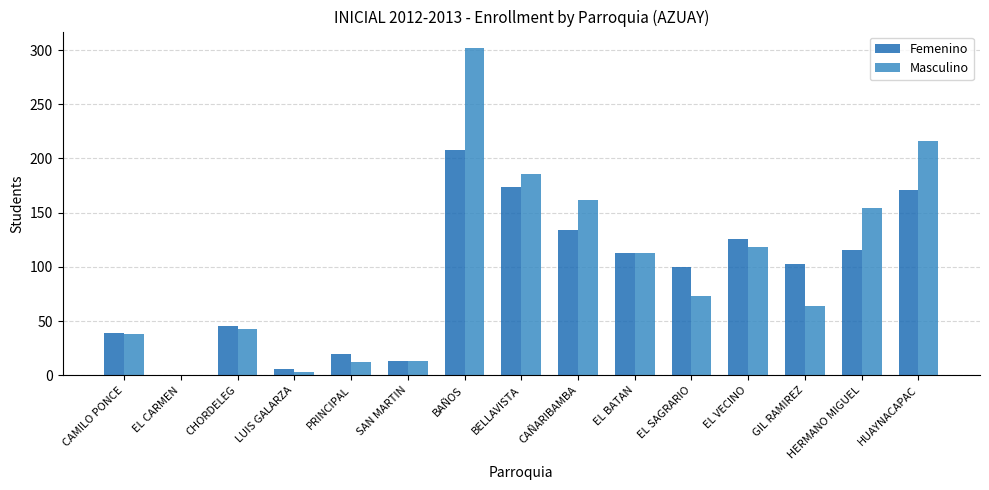

Is the value of Masculino at EL SAGRARIO greater than the value of Femenino at PRINCIPAL?

Yes